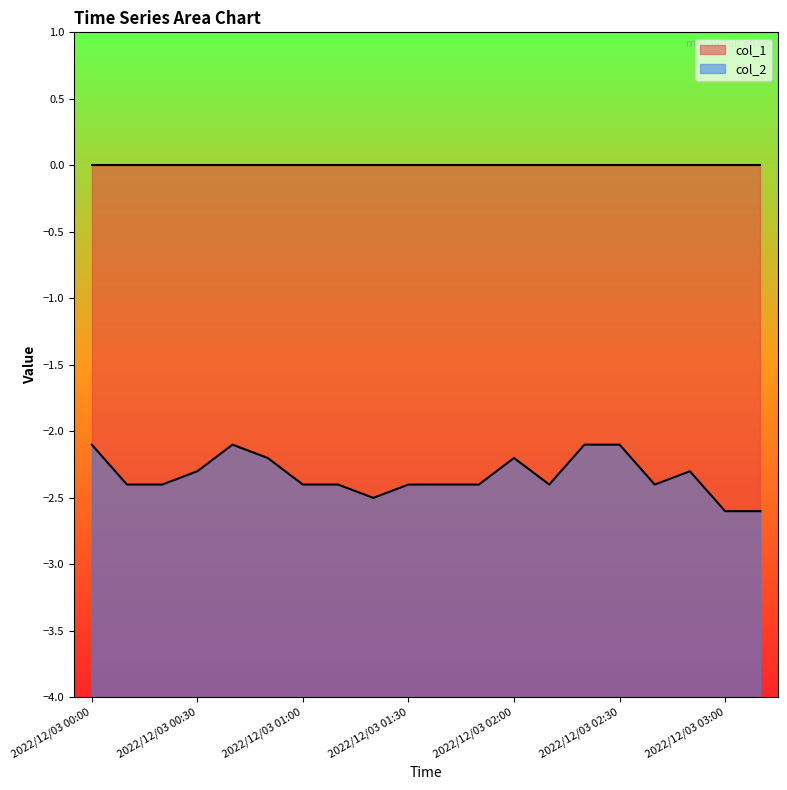

List the labels in order of value, smallest first.

2022/12/03 03:00, 2022/12/03 03:10, 2022/12/03 01:20, 2022/12/03 00:10, 2022/12/03 00:20, 2022/12/03 01:00, 2022/12/03 01:10, 2022/12/03 01:30, 2022/12/03 01:40, 2022/12/03 01:50, 2022/12/03 02:10, 2022/12/03 02:40, 2022/12/03 00:30, 2022/12/03 02:50, 2022/12/03 00:50, 2022/12/03 02:00, 2022/12/03 00:00, 2022/12/03 00:40, 2022/12/03 02:20, 2022/12/03 02:30